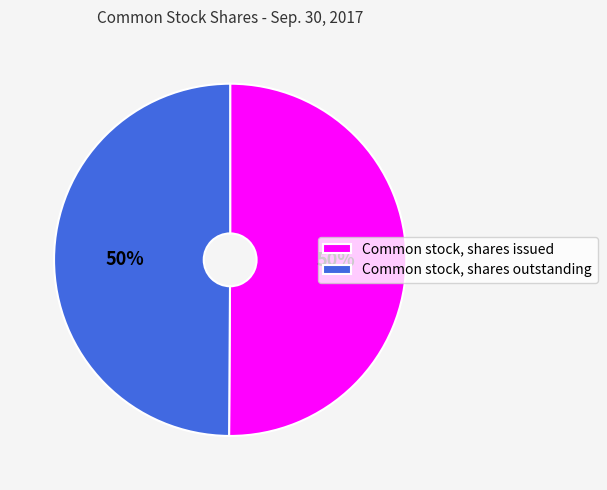

What percentage is the Common stock, shares outstanding slice, to the nearest percent?

50%